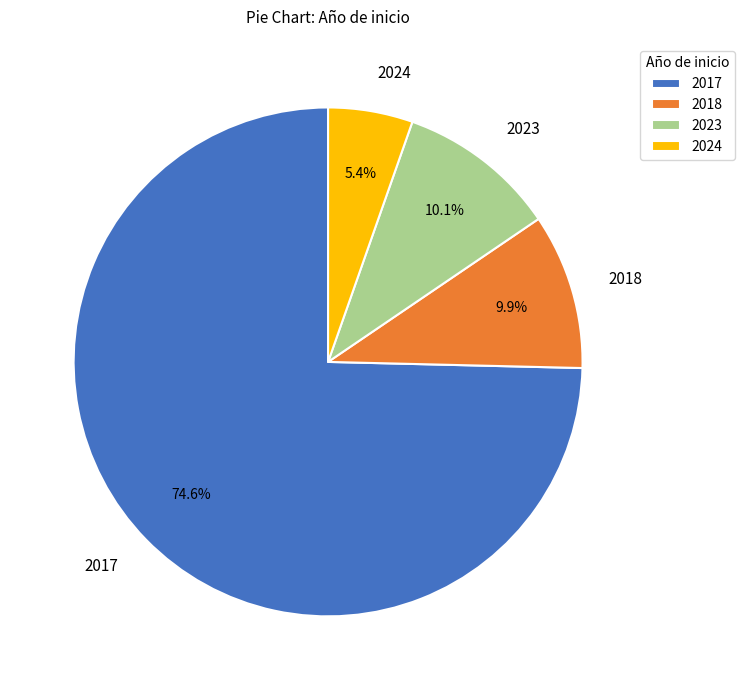

What is the total percentage of 2024 and 2023?

15.5%